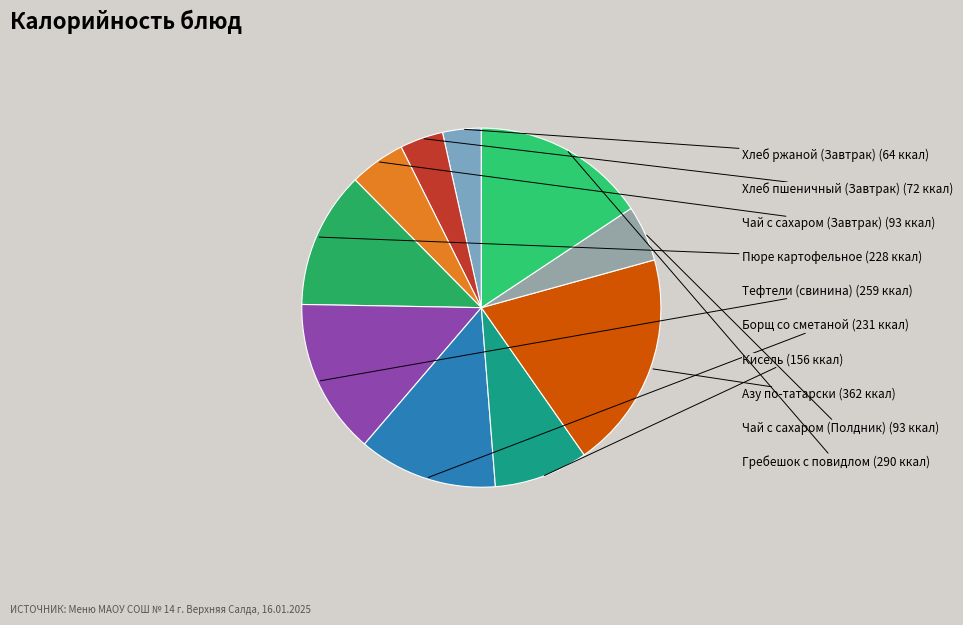

Is there a majority slice in this chart?

No